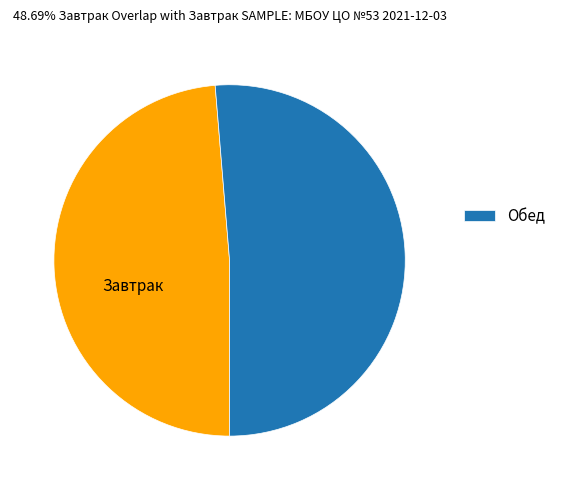

Does any single category account for the majority?

Yes